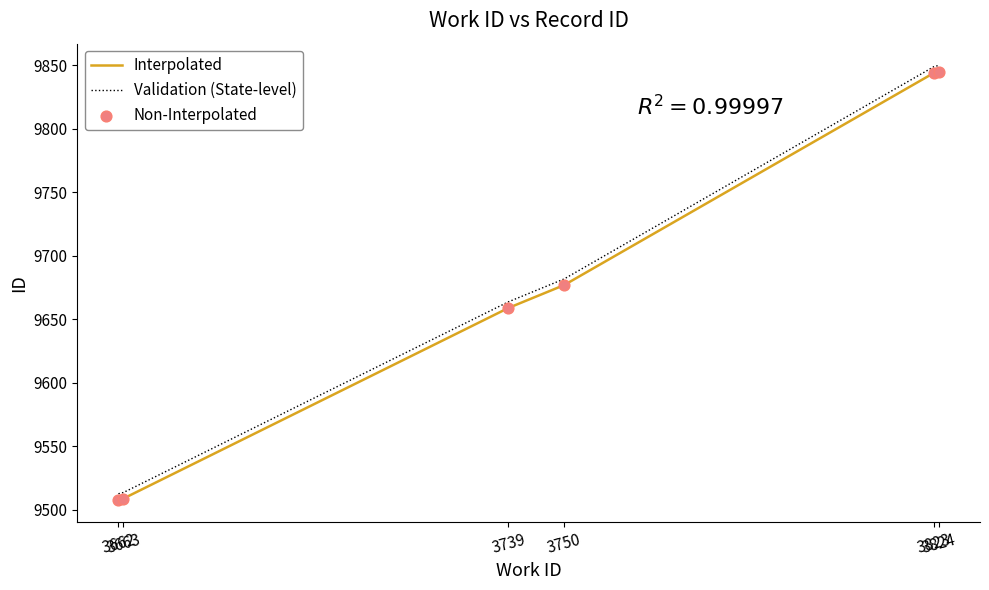

Which series has the largest range (max minus min)?

Validation (State-level)